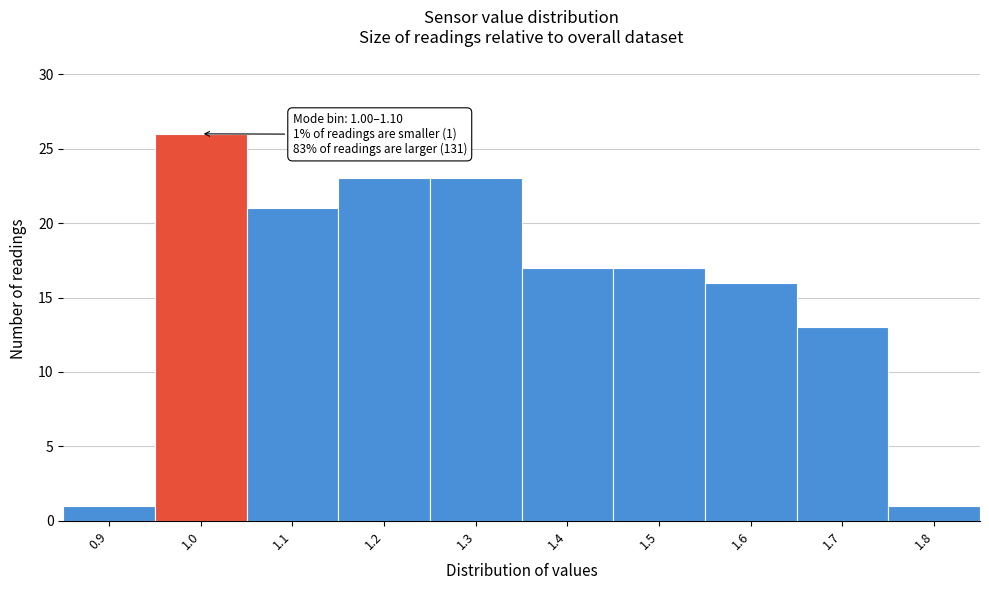

Reading right to left, extract all data points from this chart.

1	13	16	17	17	23	23	21	26	1